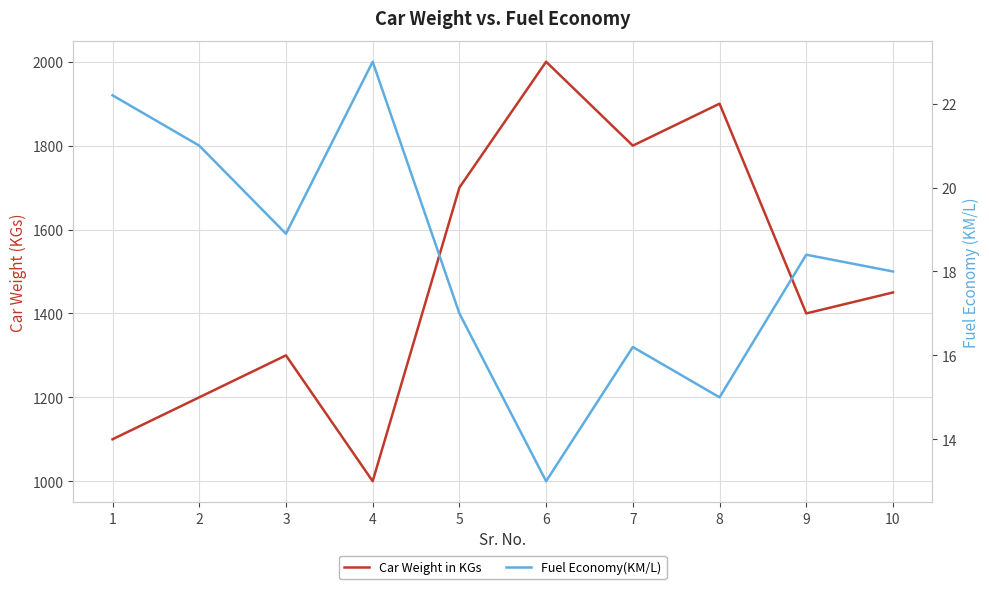

Where does the Fuel Economy(KM/L) series first go above 18?

1